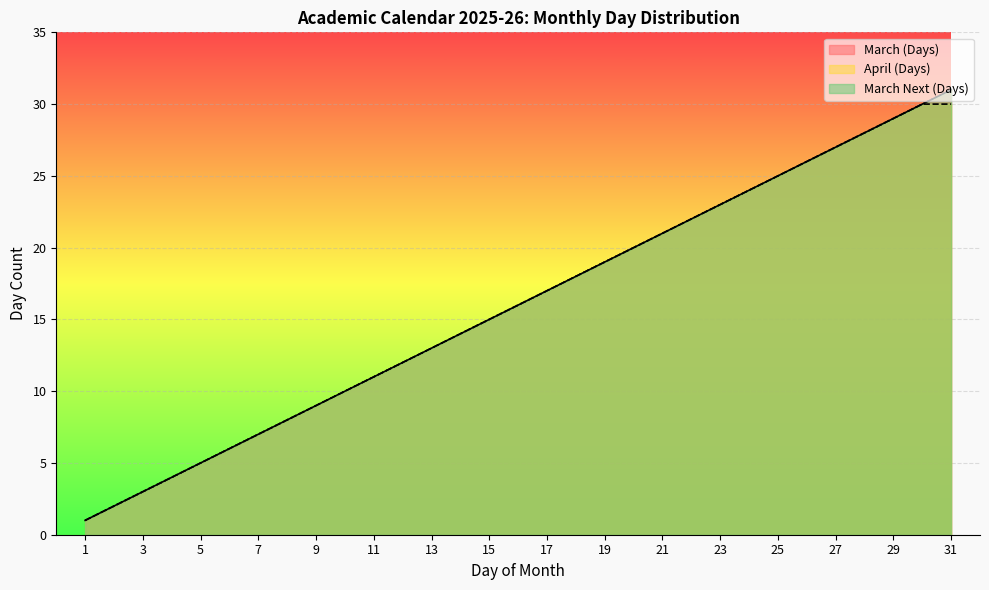

Rank the categories by March (Days) value from highest to lowest.

31, 30, 29, 28, 27, 26, 25, 24, 23, 22, 21, 20, 19, 18, 17, 16, 15, 14, 13, 12, 11, 10, 9, 8, 7, 6, 5, 4, 3, 2, 1